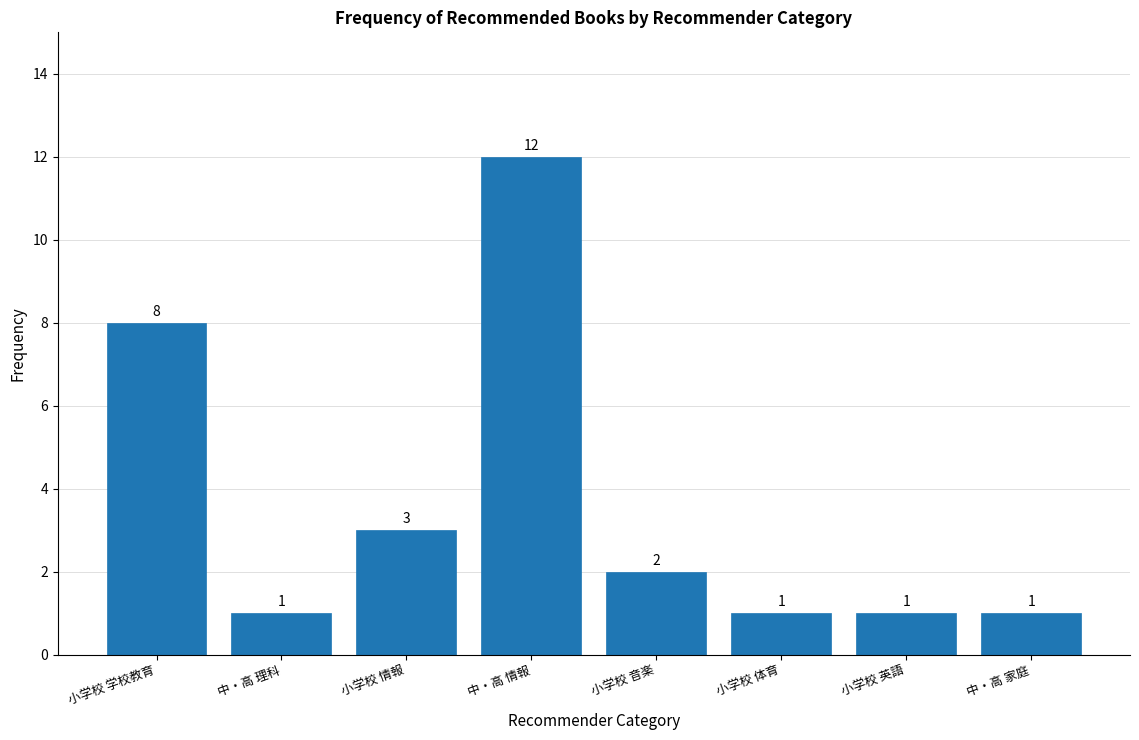

Reading left to right, list all the values displayed in this chart.

小学校 学校教育=8	中・高 理科=1	小学校 情報=3	中・高 情報=12	小学校 音楽=2	小学校 体育=1	小学校 英語=1	中・高 家庭=1